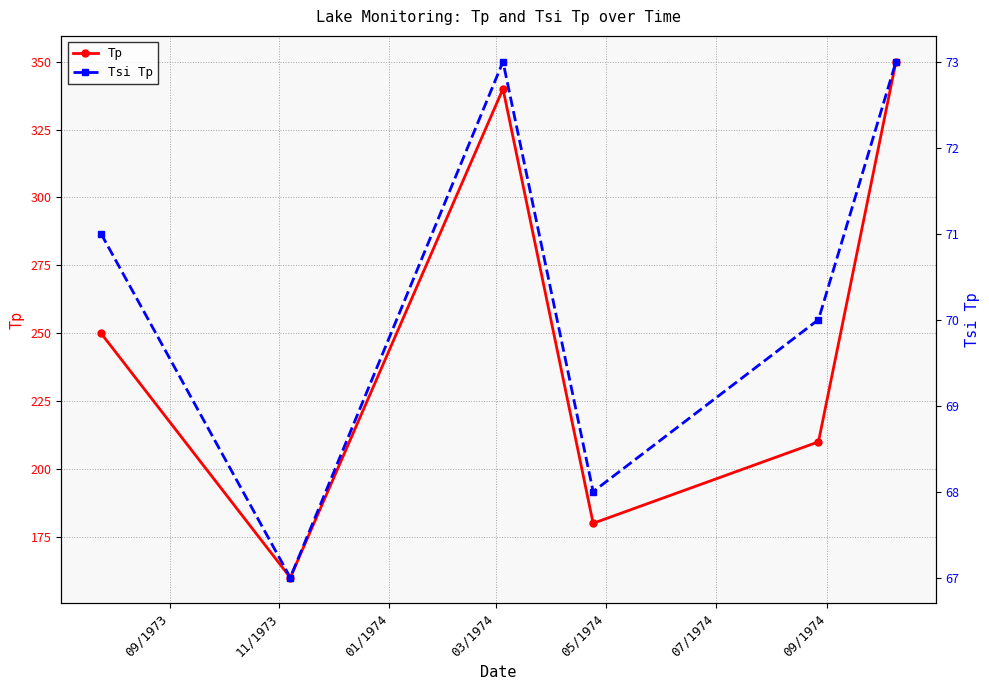

Which series changed the most between 01/1974 and 05/1974?

Tp